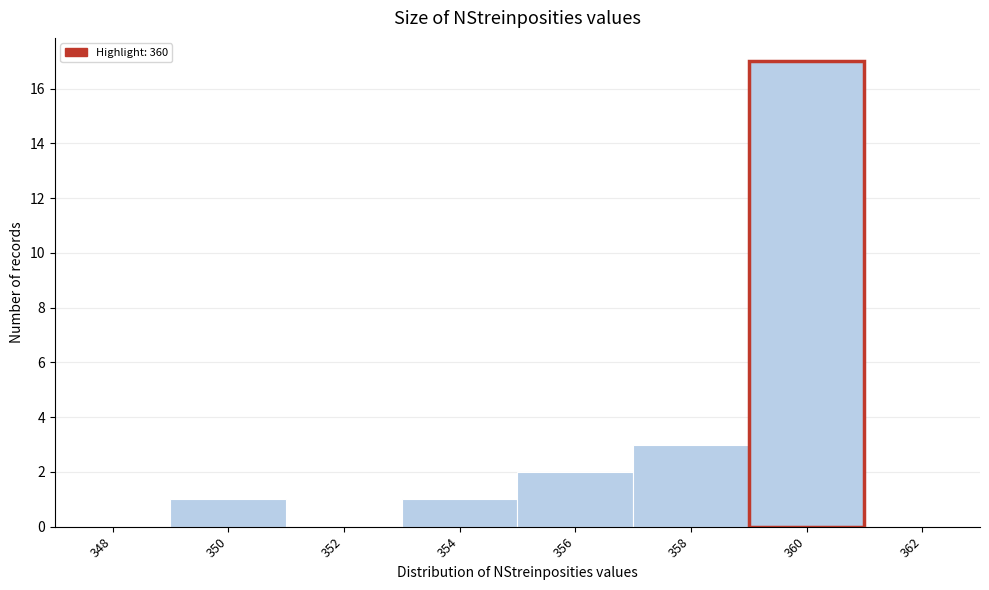

Reading left to right, what are all the values shown in this chart?

348=0	350=1	352=0	354=1	356=2	358=3	360=17	362=0